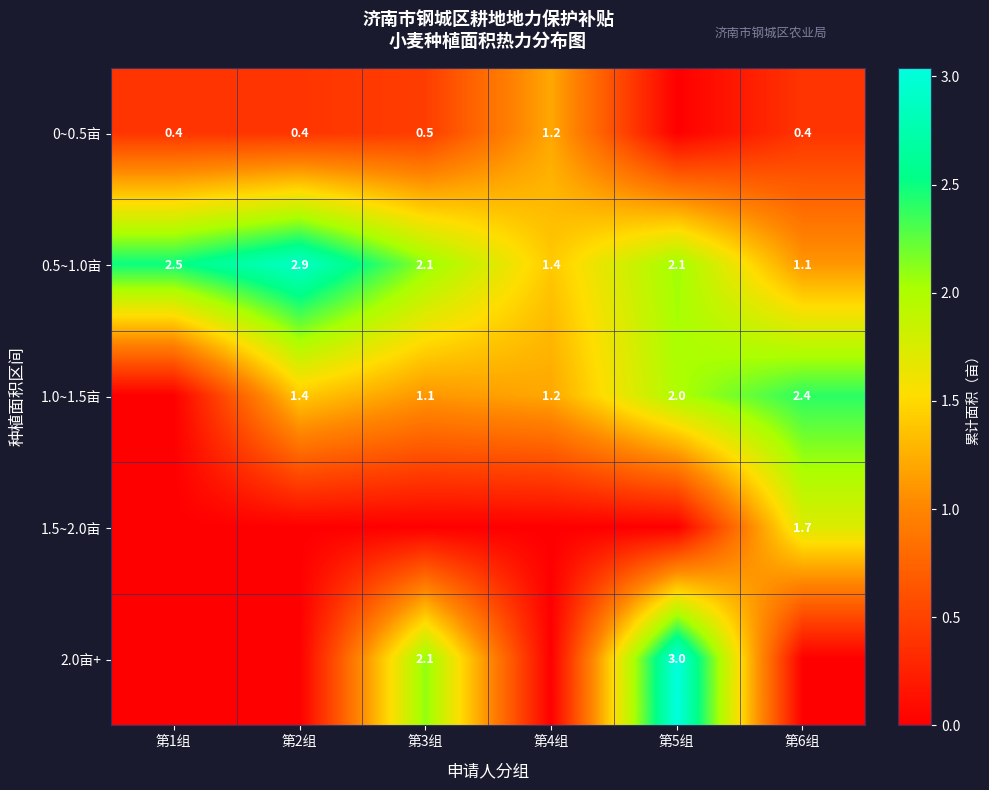

Is it true that 0.5~1.0亩 equals 2.8 at 第5组?

False